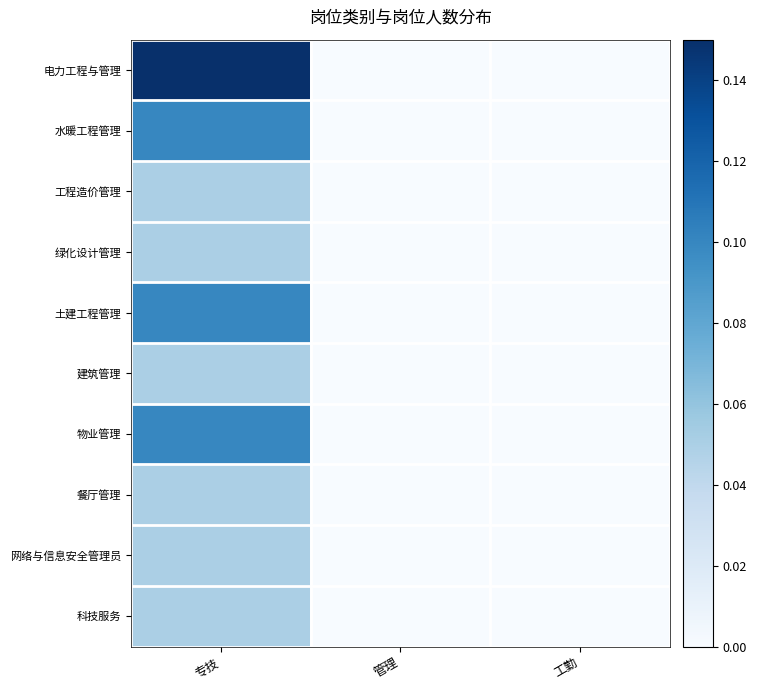

Which series has the largest total across all categories?

电力工程与管理